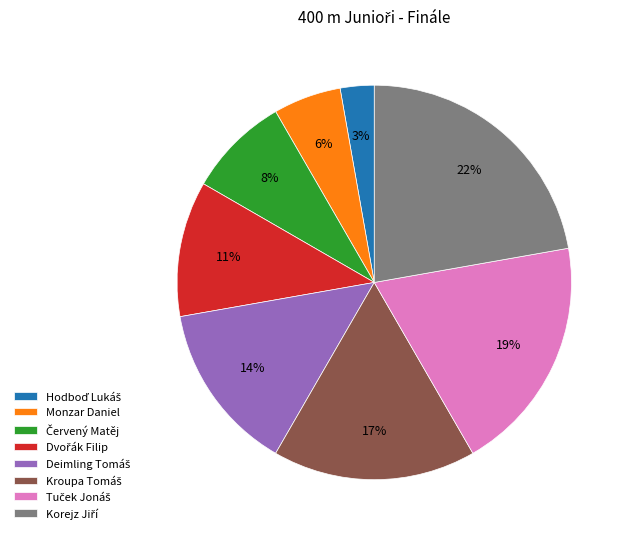

Is there a majority slice in this chart?

No